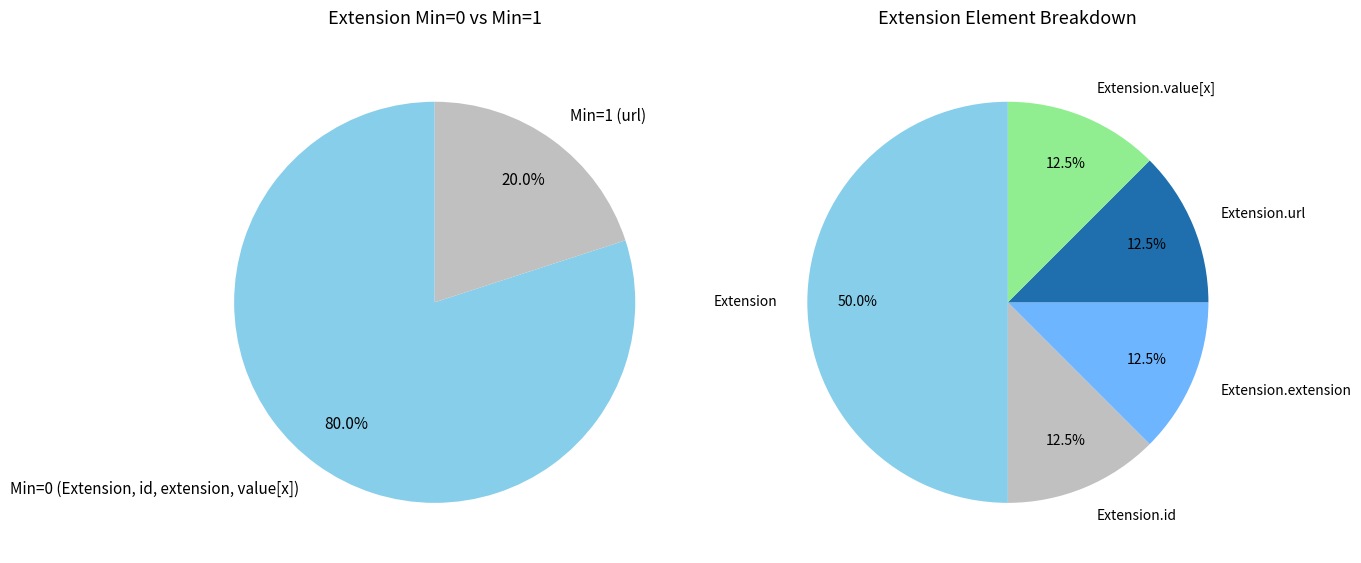

Is it true that Extension.url is 99% of the pie?

False